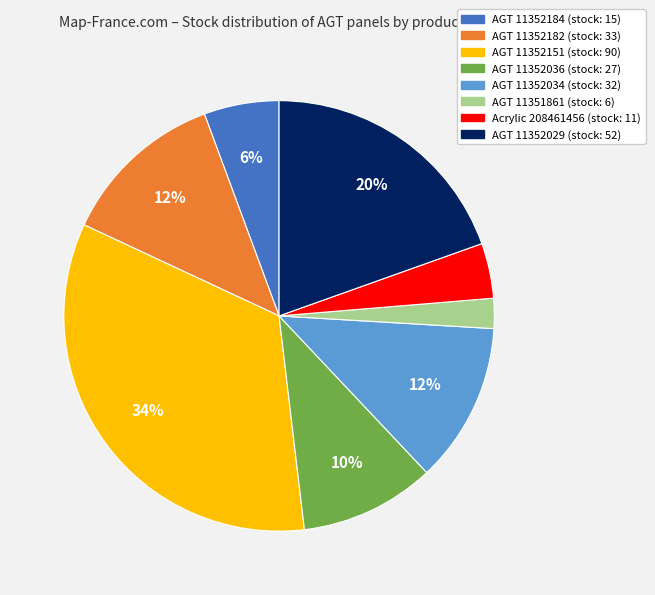

What percentage is the AGT 11351861 slice, to the nearest percent?

2%